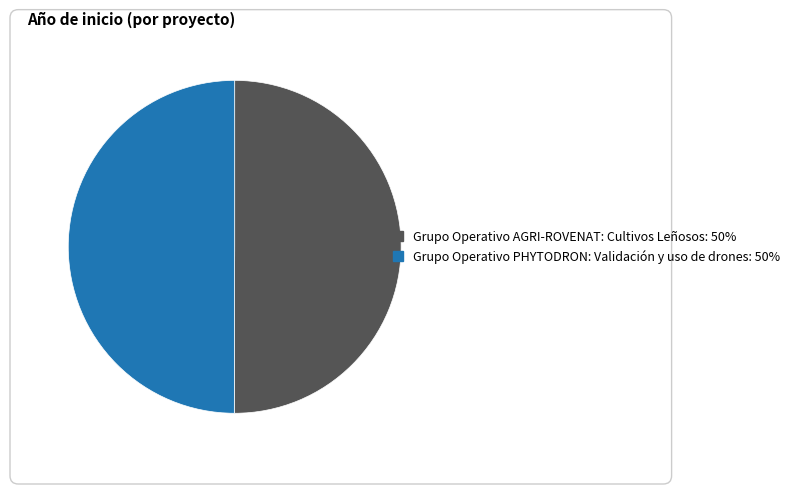

What is the ratio of the value at Grupo Operativo PHYTODRON: Validación y uso de drones: 50% to the value at Grupo Operativo AGRI-ROVENAT: Cultivos Leñosos: 50%?

1.0